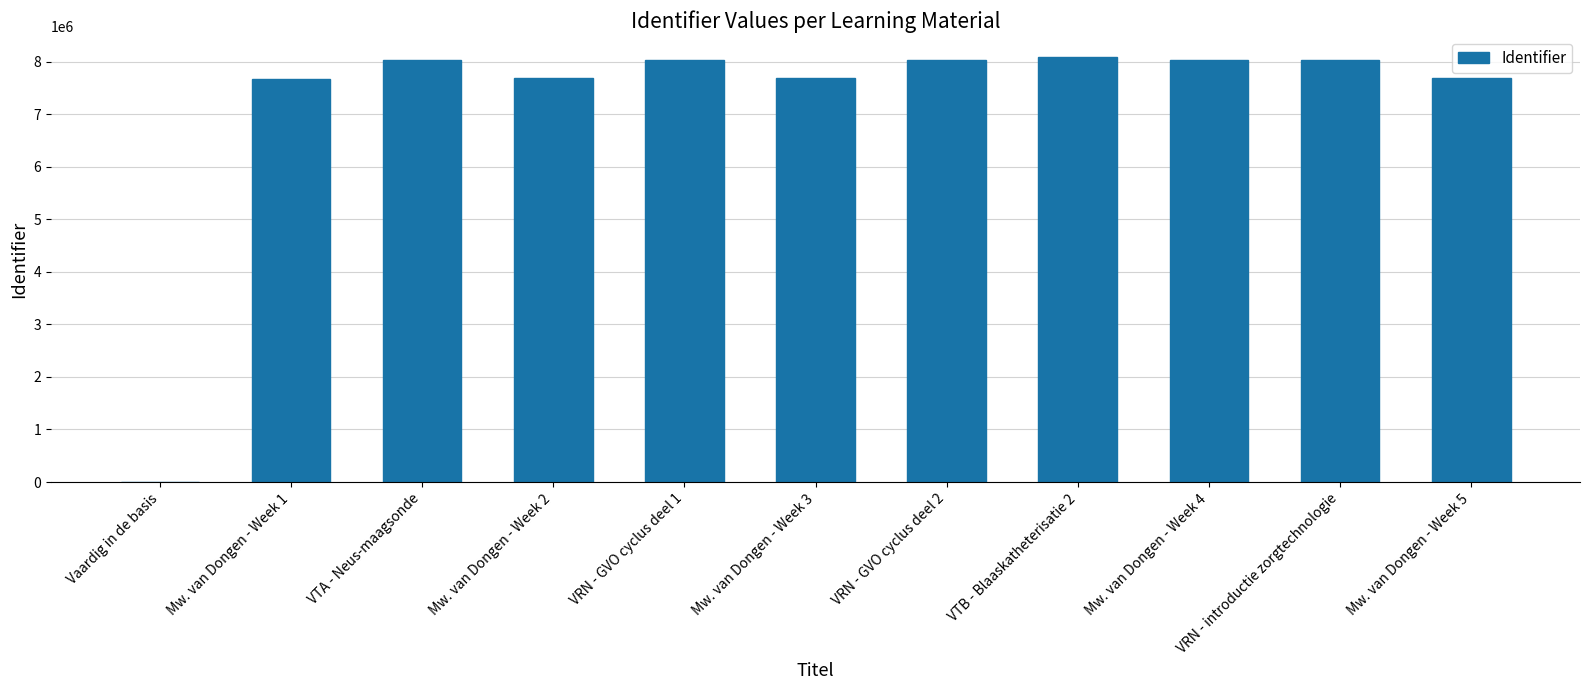

What is the average value?

7182626